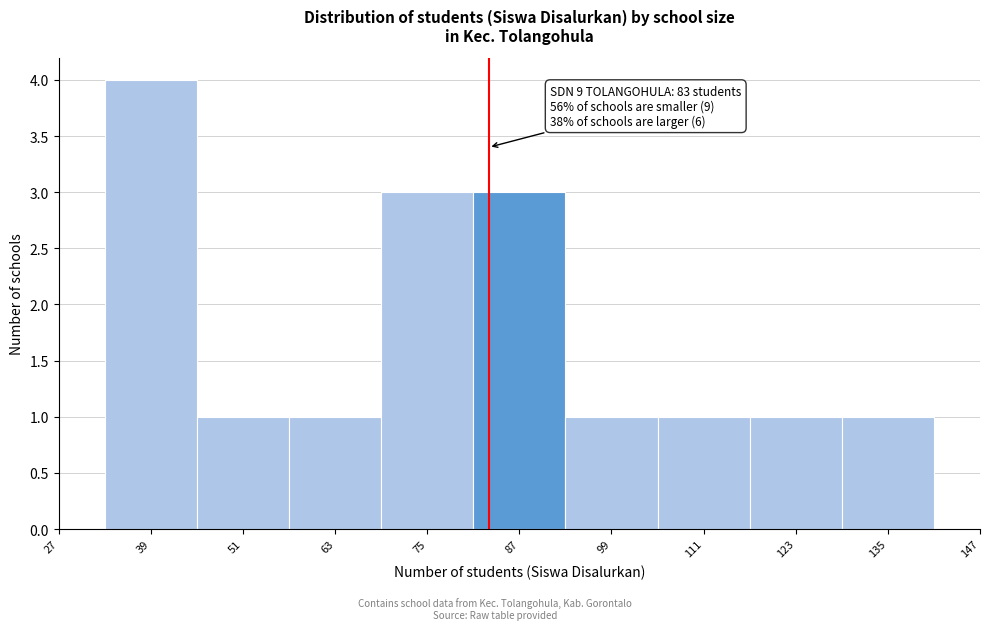

Which range on the x-axis has the tallest bar?

33 to 45